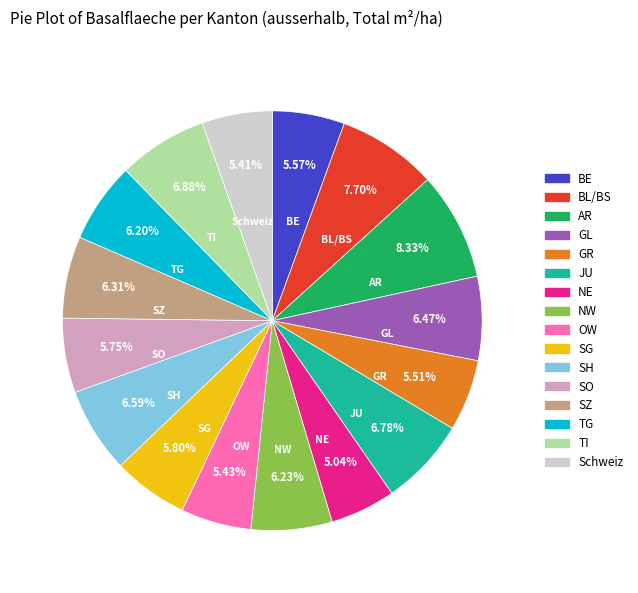

What is the ratio of the value at GL to the value at NW?

1.0